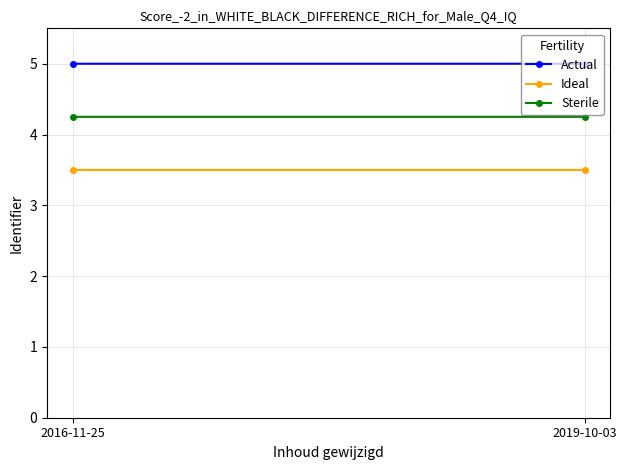

What position from the right is 2016-11-25?

2